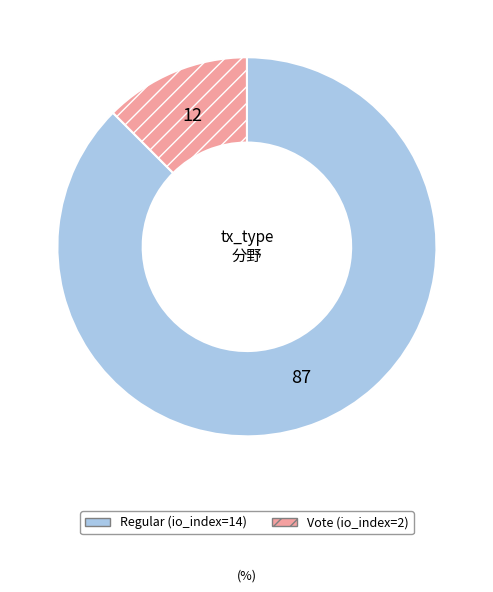

Combined, do Regular (io_index=14) and Vote (io_index=2) account for over 50%?

Yes